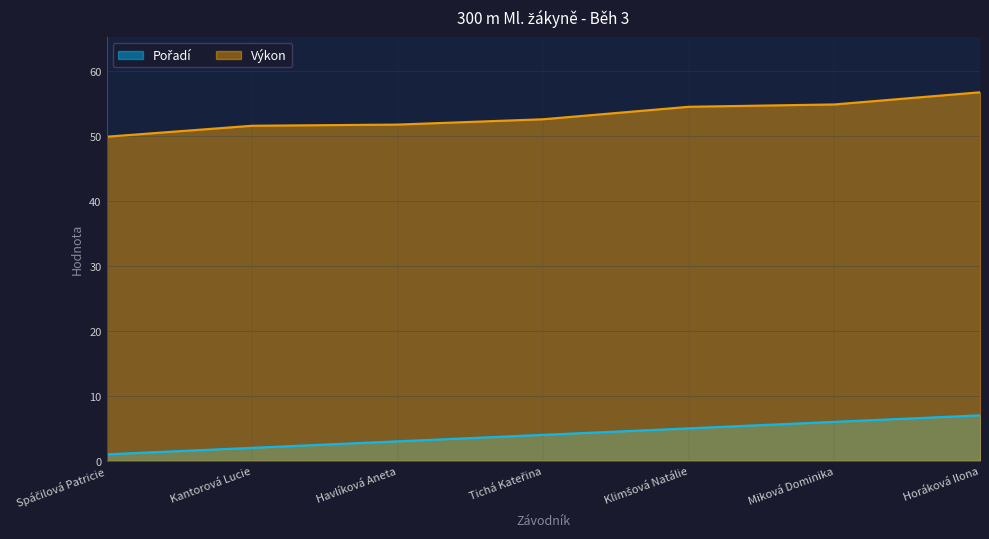

True or false: Výkon and Pořadí intersect in this chart.

False